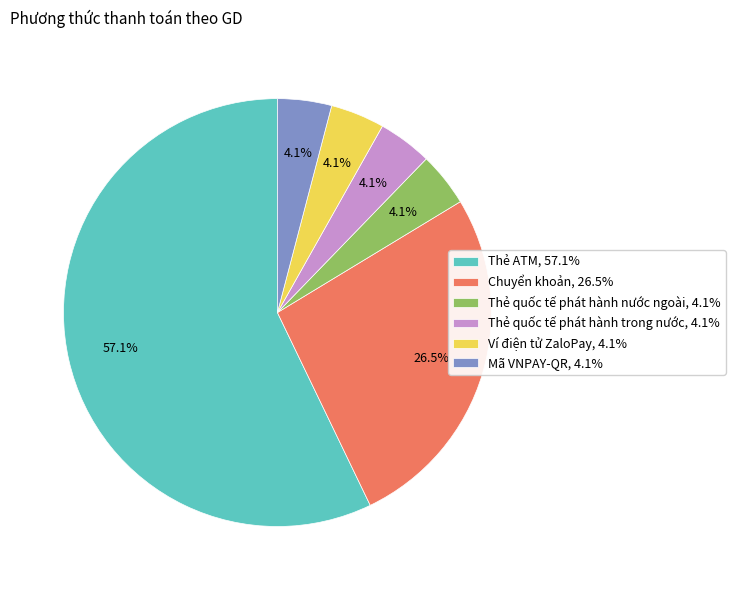

To the nearest percent, what is the average slice percentage?

17%